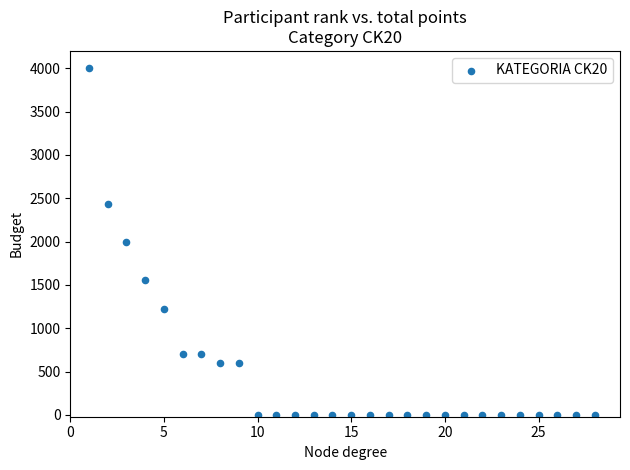

What is the range of Y values (max minus min)?

4000